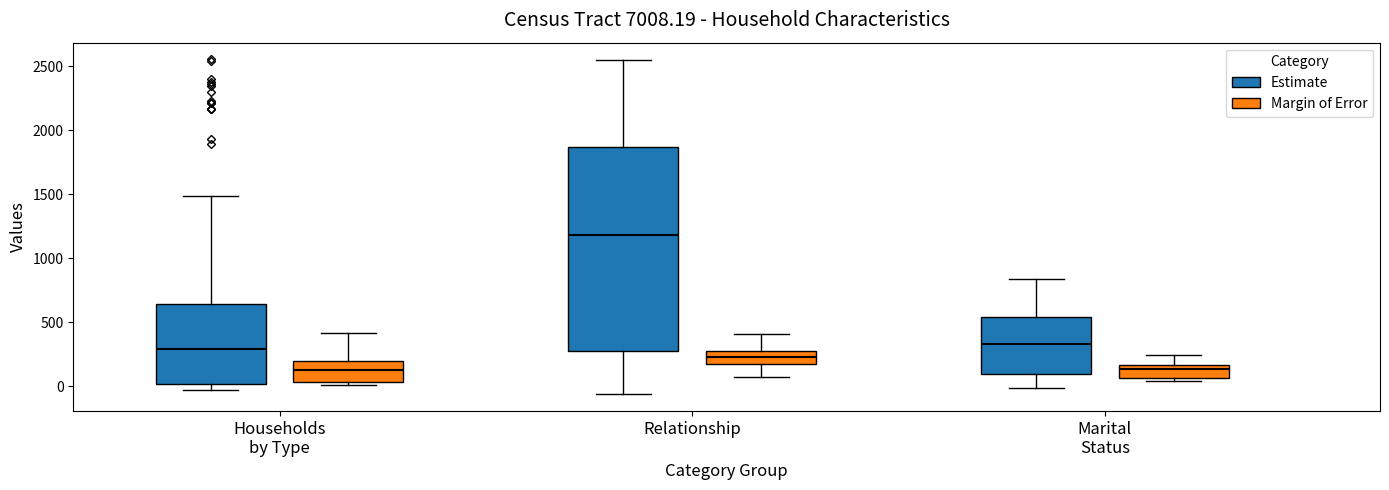

Reading left to right, transcribe this box plot: for each box, give where its median line is, the range the box spans, and where its two whiskers end, as read against the y-axis. The values are not printed on the chart, so give them approximately, as read against the axis.

Households by Type (Estimate): median 300, box 0 to 650, whiskers -50 to 1500
Households by Type (Margin of Error): median 100, box 50 to 200, whiskers 0 to 400
Relationship (Estimate): median 1200, box 250 to 1850, whiskers -50 to 2550
Relationship (Margin of Error): median 250, box 150 to 300, whiskers 50 to 400
Marital Status (Estimate): median 350, box 100 to 550, whiskers 0 to 850
Marital Status (Margin of Error): median 150 (just below the box's upper edge), box 50 to 150, whiskers 50 (just below the box's lower edge) to 250